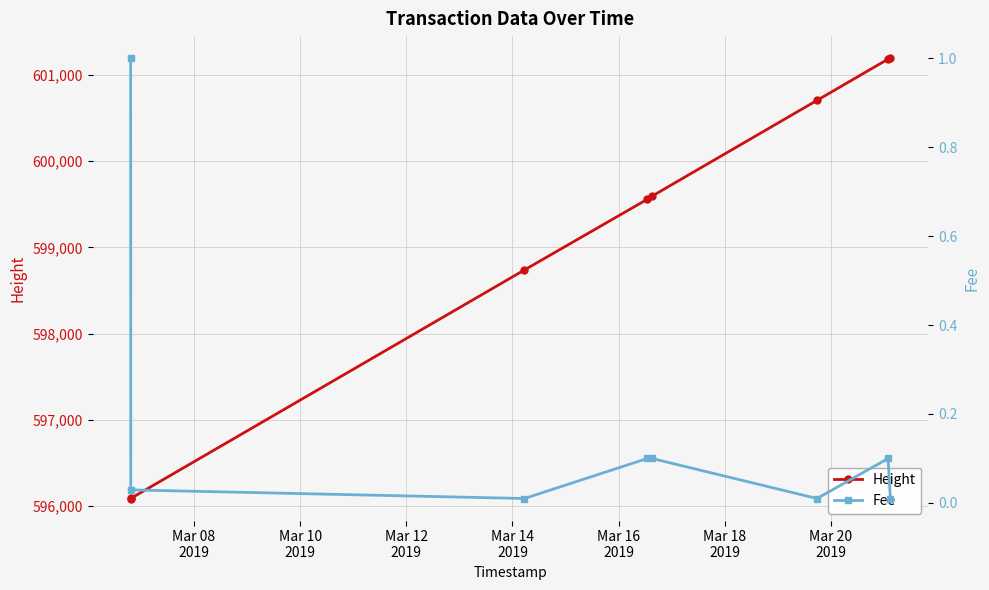

What is the maximum value for Height?

601195